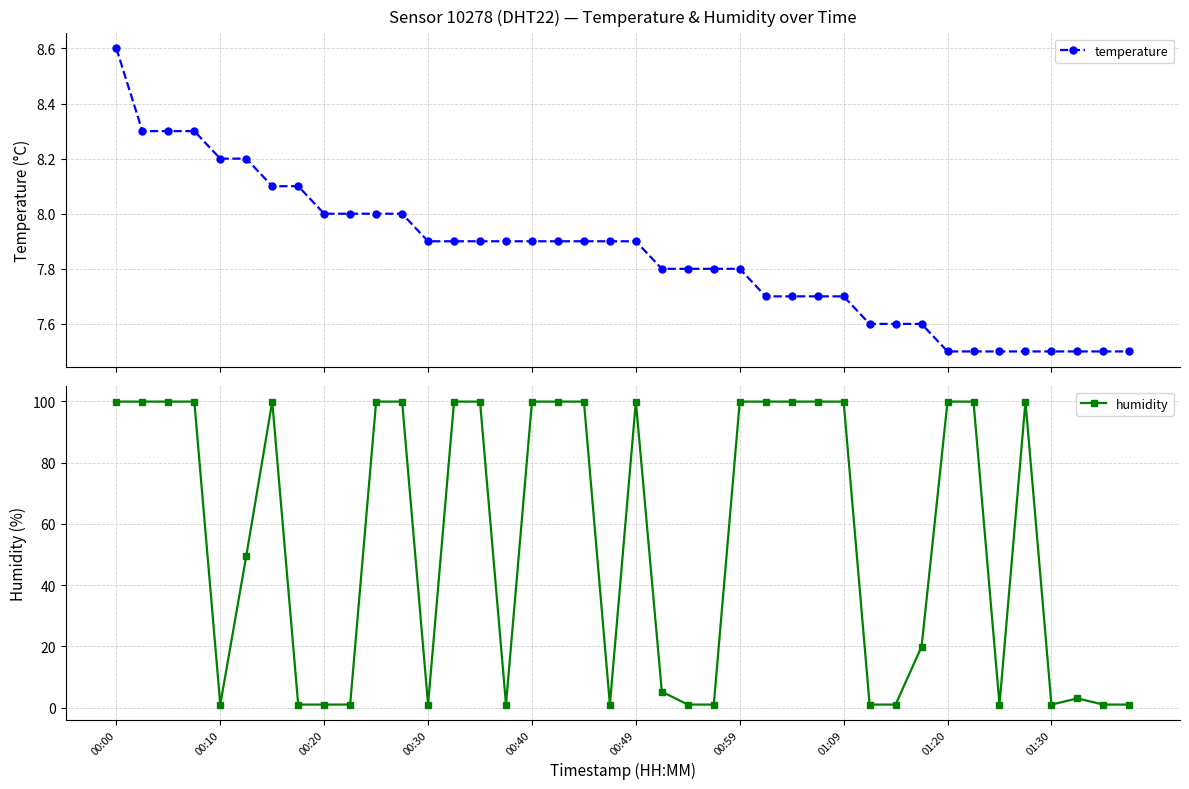

What is the difference between the second highest and second lowest values in the temperature series?

0.8